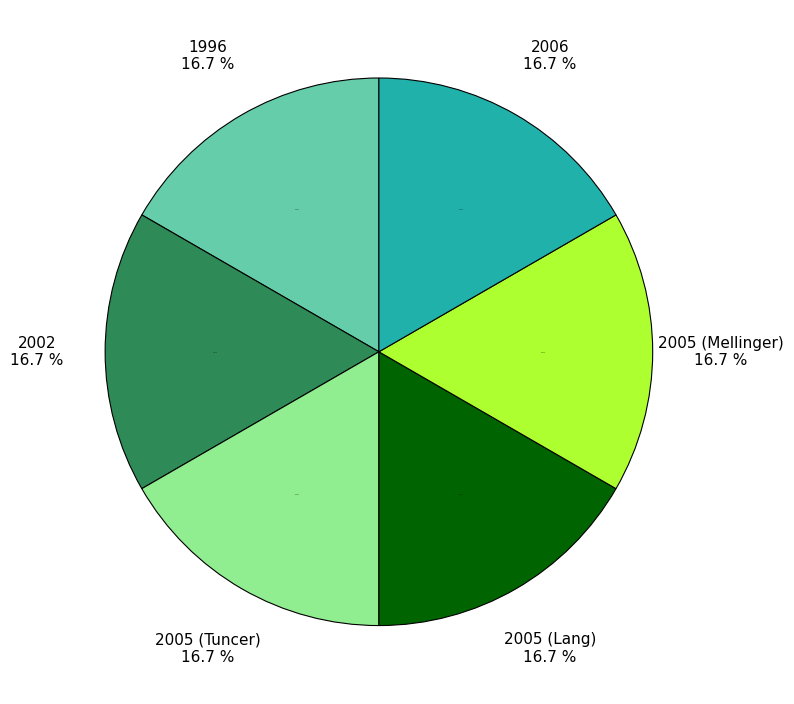

What is the total percentage of 2002 and 2005 (Mellinger)?

33.3%